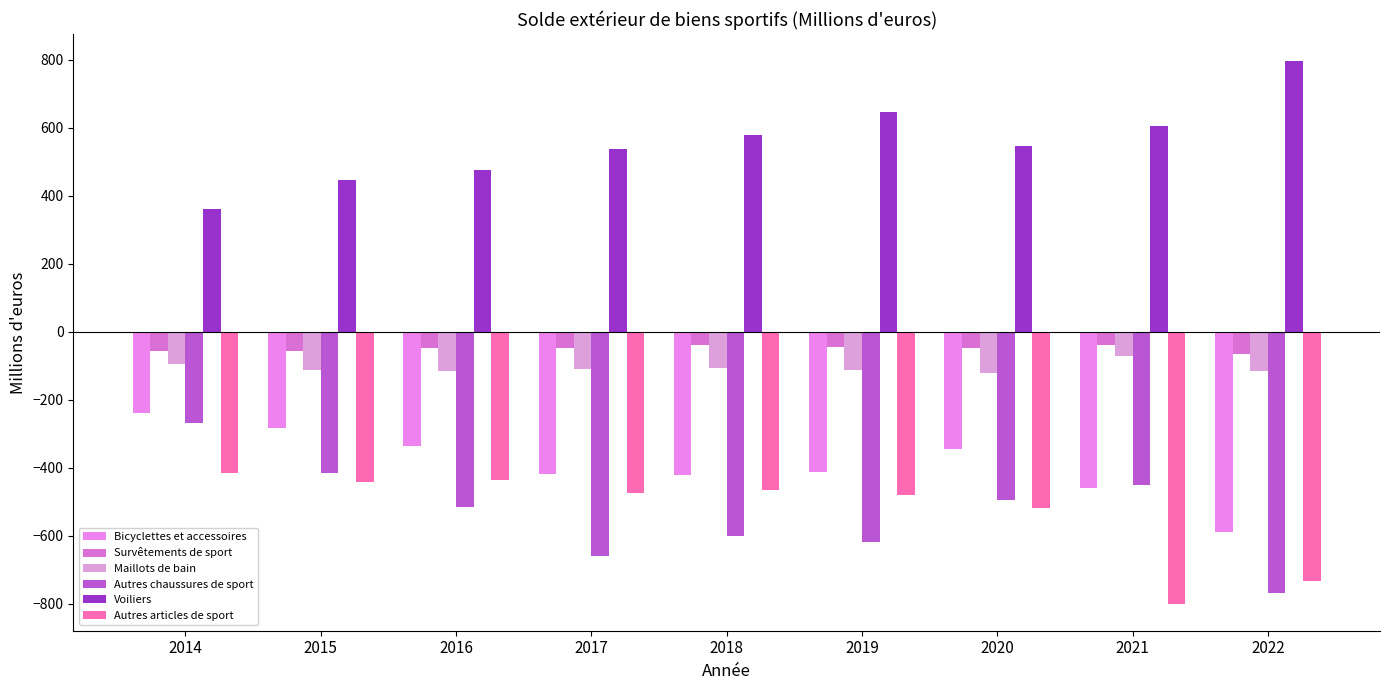

At how many categories does at least one series exceed 64?

9